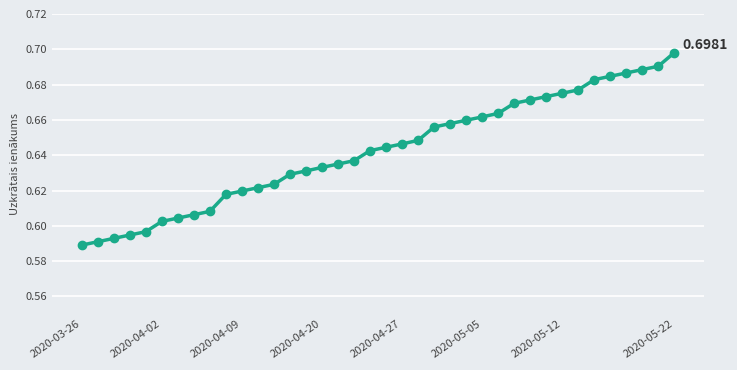

How many series are shown in this chart?

1